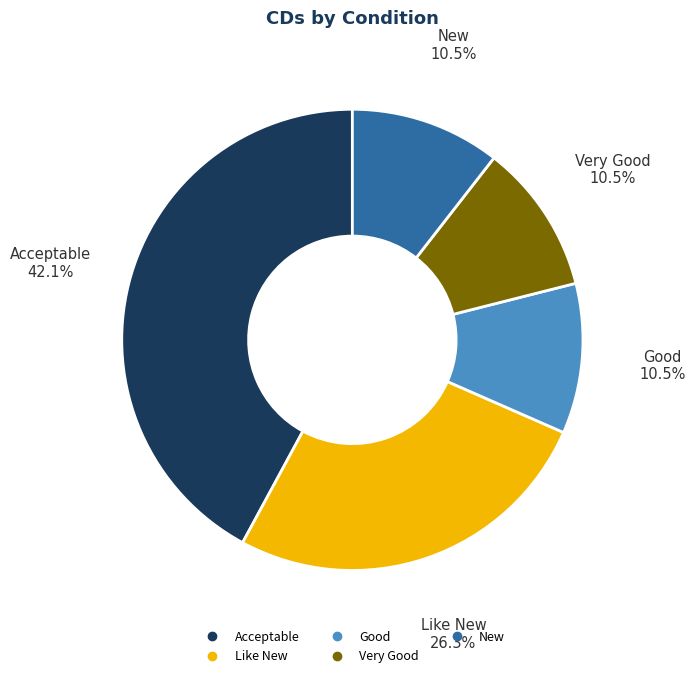

Is there a majority slice in this chart?

No